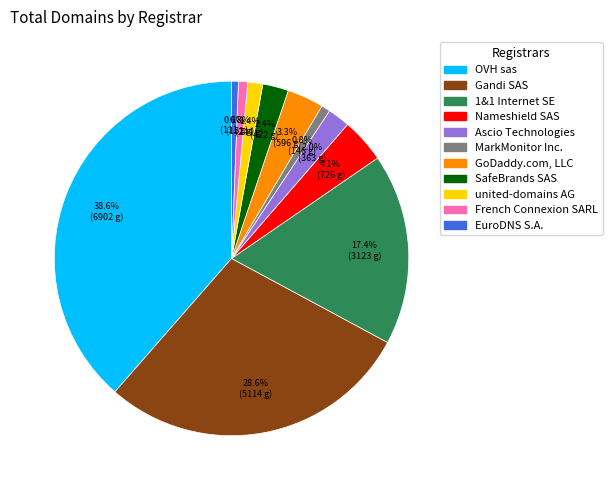

To the nearest percent, what is the difference between the largest and smallest slice percentages?

38%